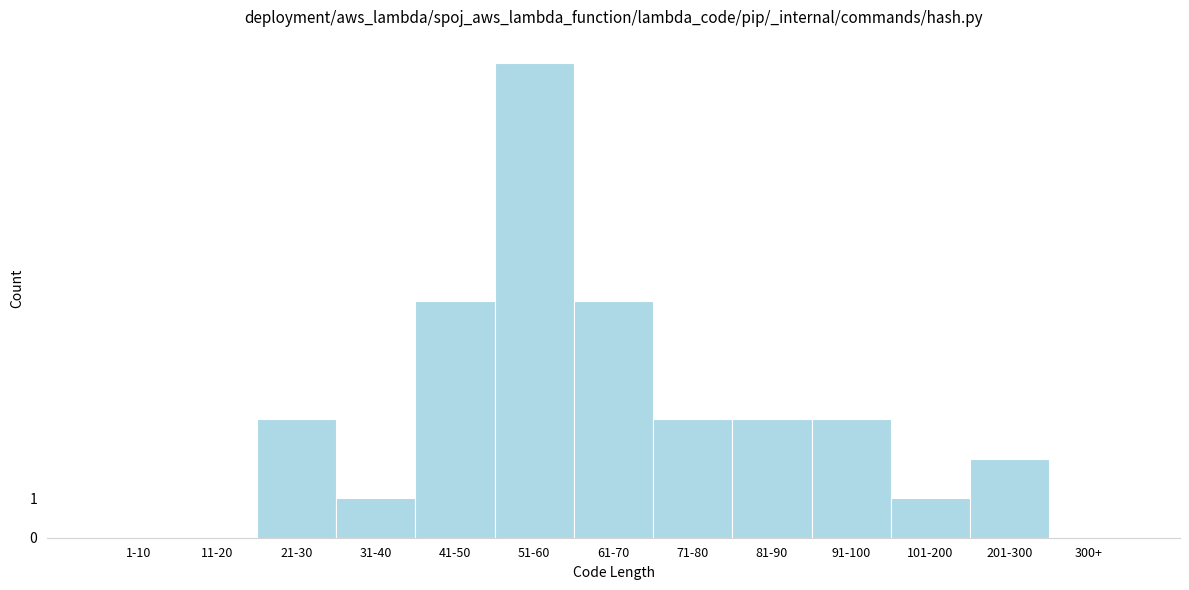

Reading left to right, extract all data points from this chart.

1-10=0	11-20=0	21-30=3	31-40=1	41-50=6	51-60=12	61-70=6	71-80=3	81-90=3	91-100=3	101-200=1	201-300=2	300+=0